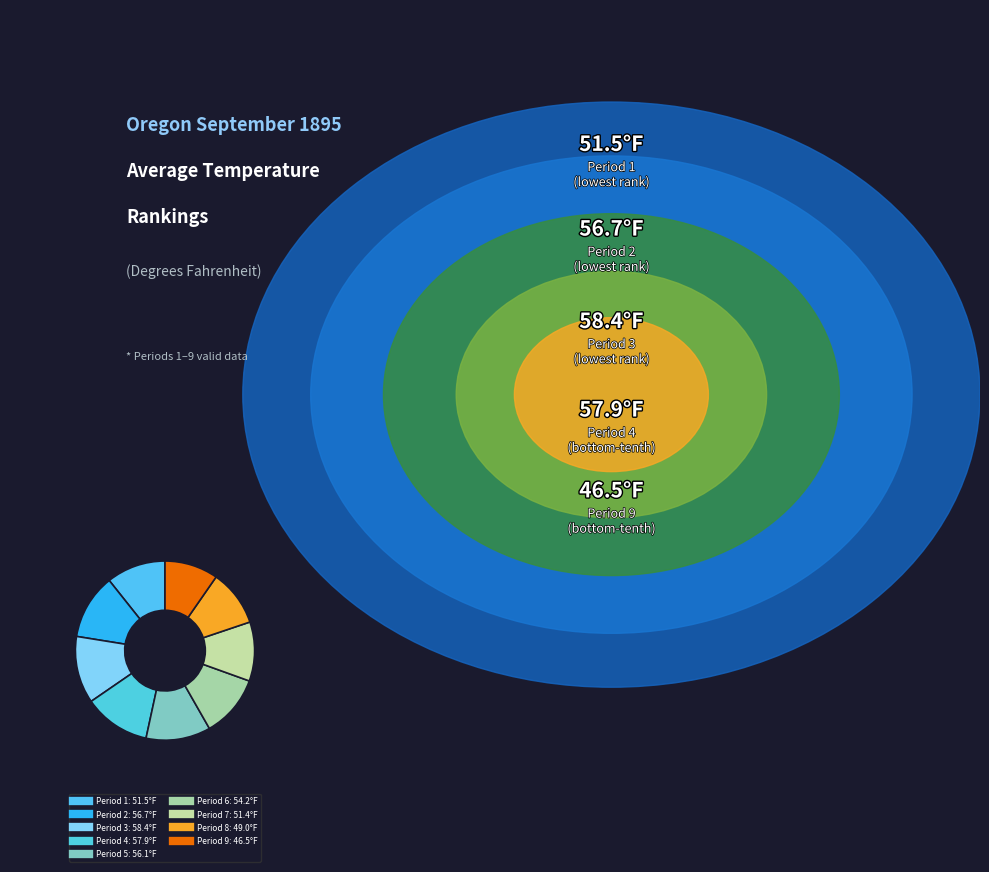

To the nearest percent, what is the average slice percentage?

11%